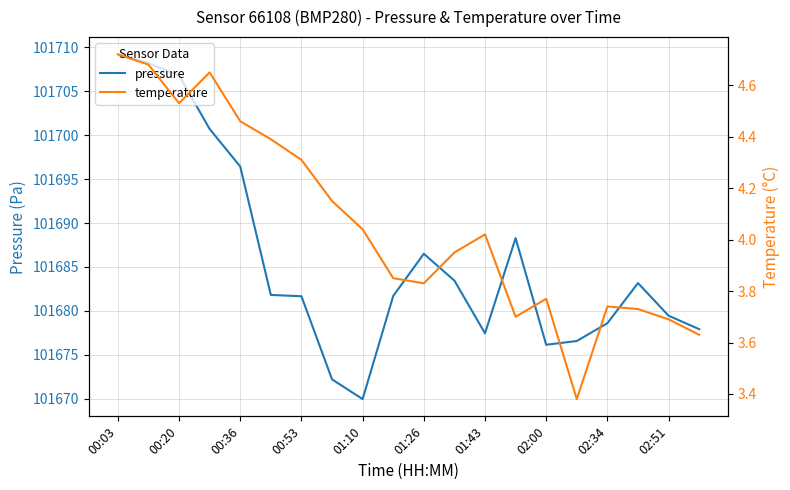

At how many categories does at least one series exceed 99416?

20